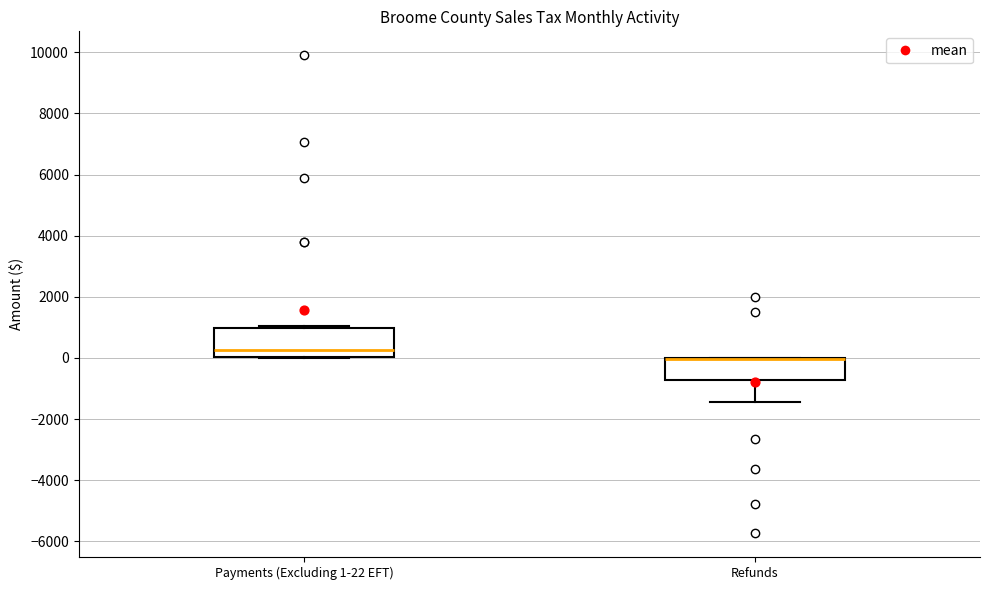

Comparing the boxes themselves (not the whiskers), which one is the tallest?

Payments (Excluding 1-22 EFT)